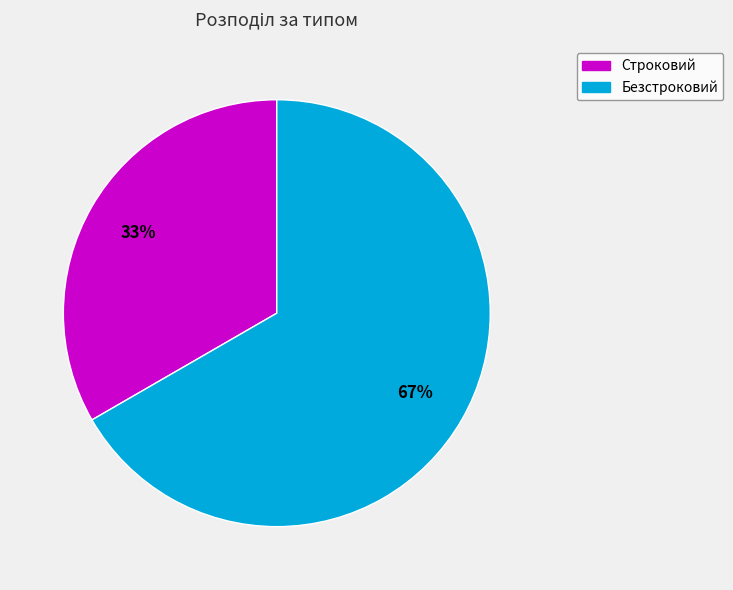

Which slice is the largest?

Безстроковий